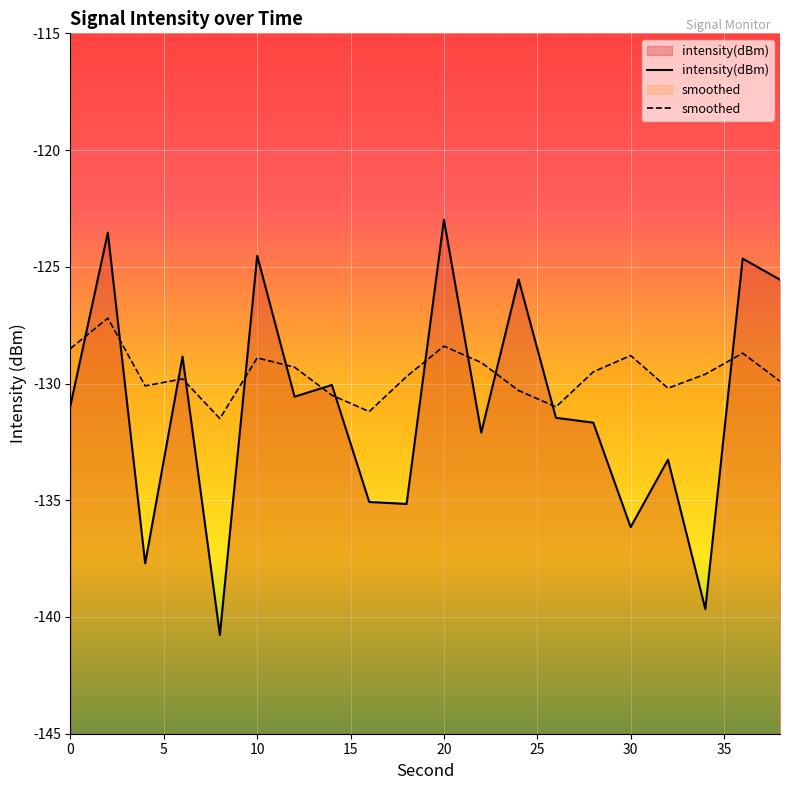

What is the highest value of the smoothed series?

-127.2